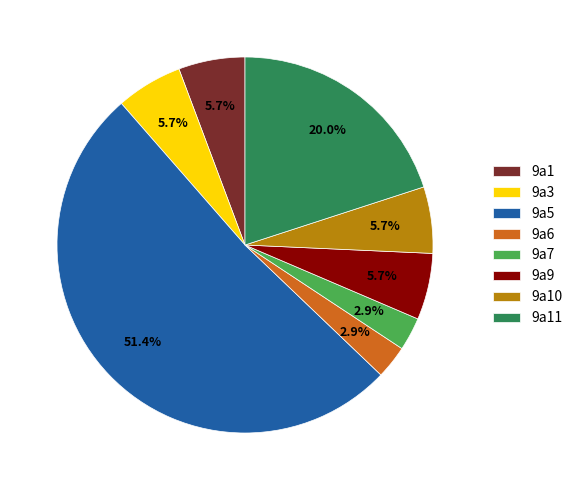

Between 9a9 and 9a7, which is larger?

9a9